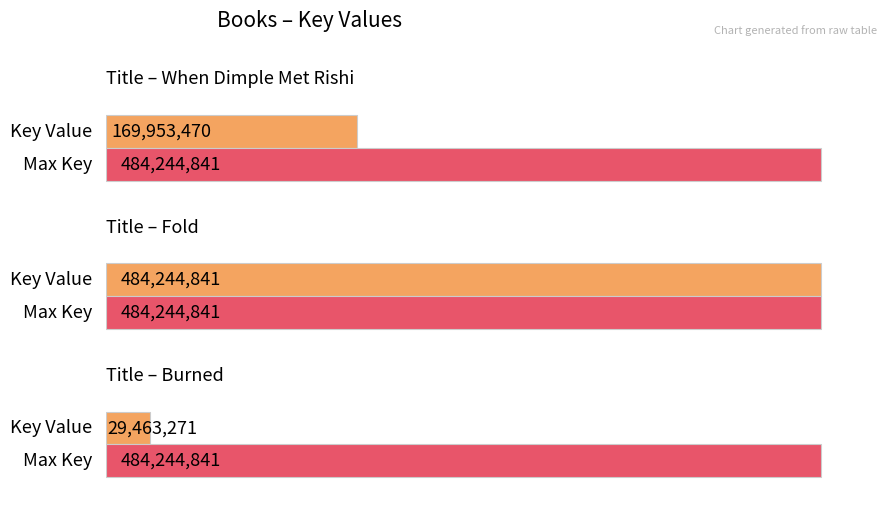

What is the average value?

227887194